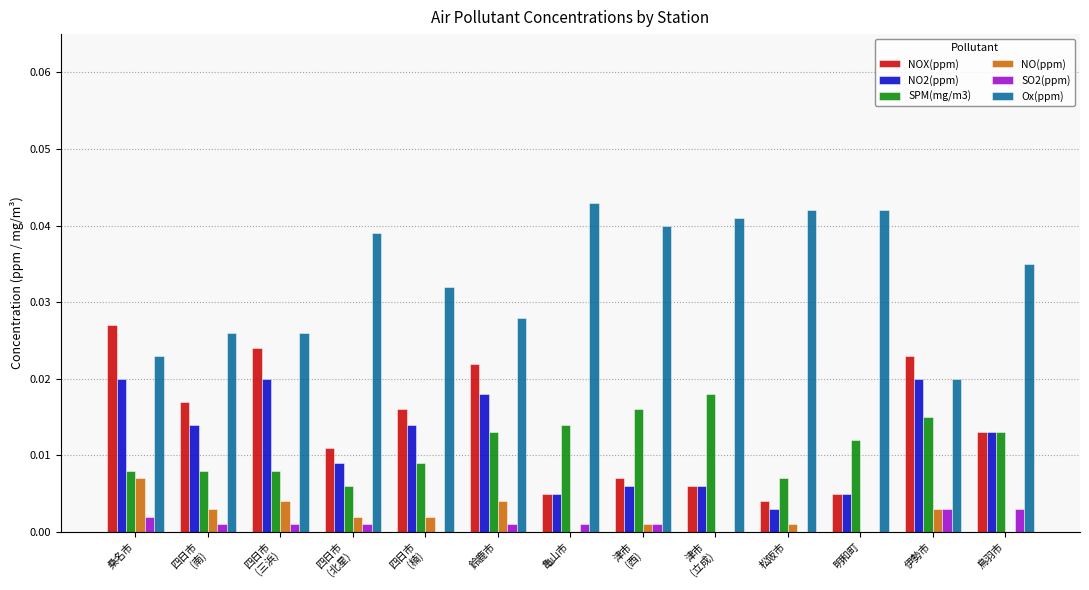

Is it true that NOX(ppm) equals 0.0 at 鳥羽市?

True